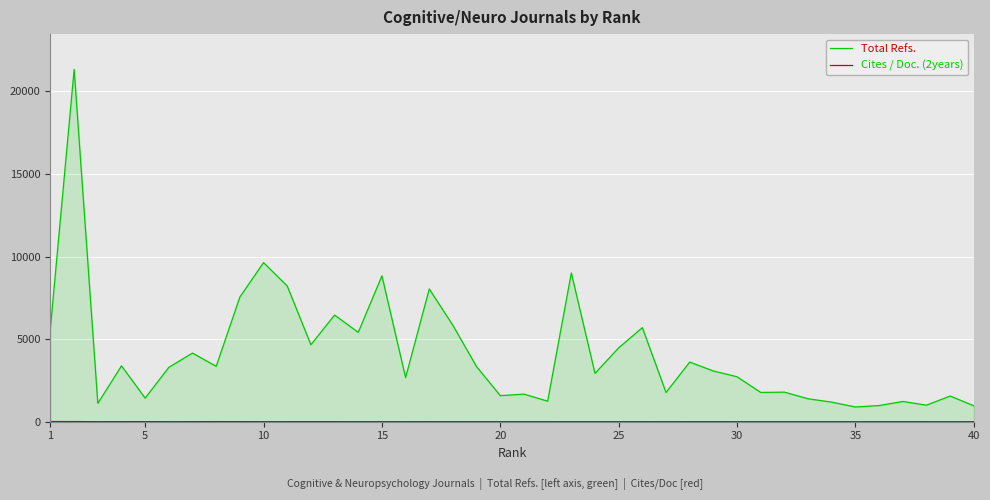

Which series has the largest range (max minus min)?

Total Refs.